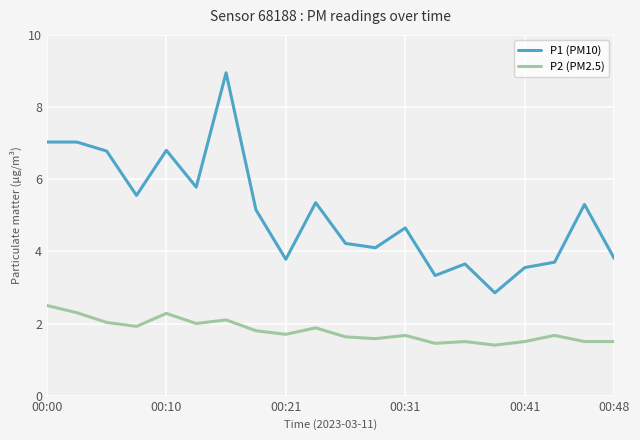

Which series has the largest total across all categories?

P1 (PM10)